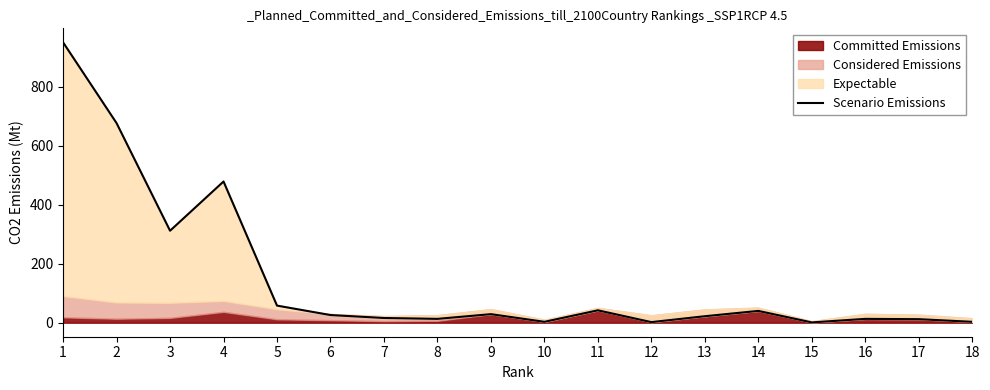

List the labels in order of value, largest first.

1, 2, 4, 3, 5, 11, 14, 9, 6, 13, 7, 8, 16, 17, 10, 18, 12, 15